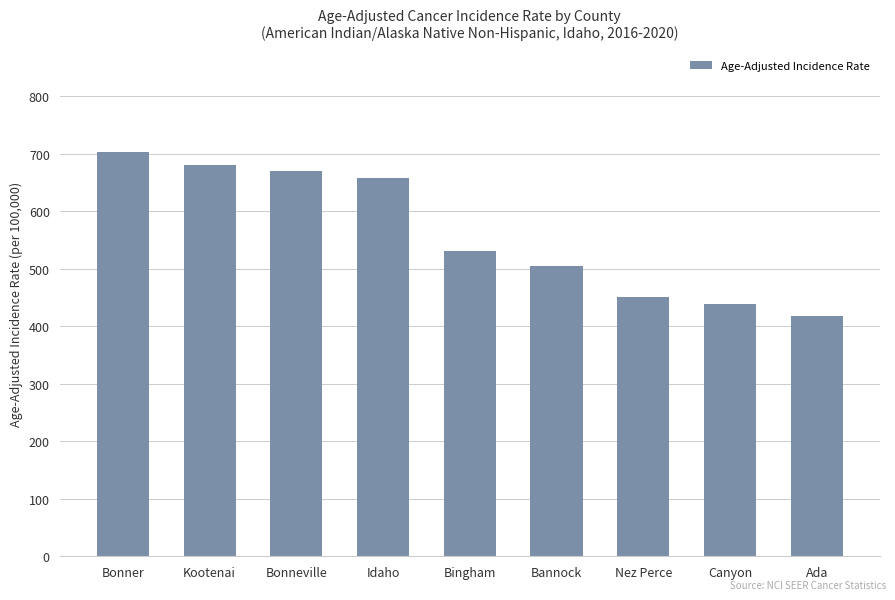

What is the difference between the second highest and minimum values?

263.2